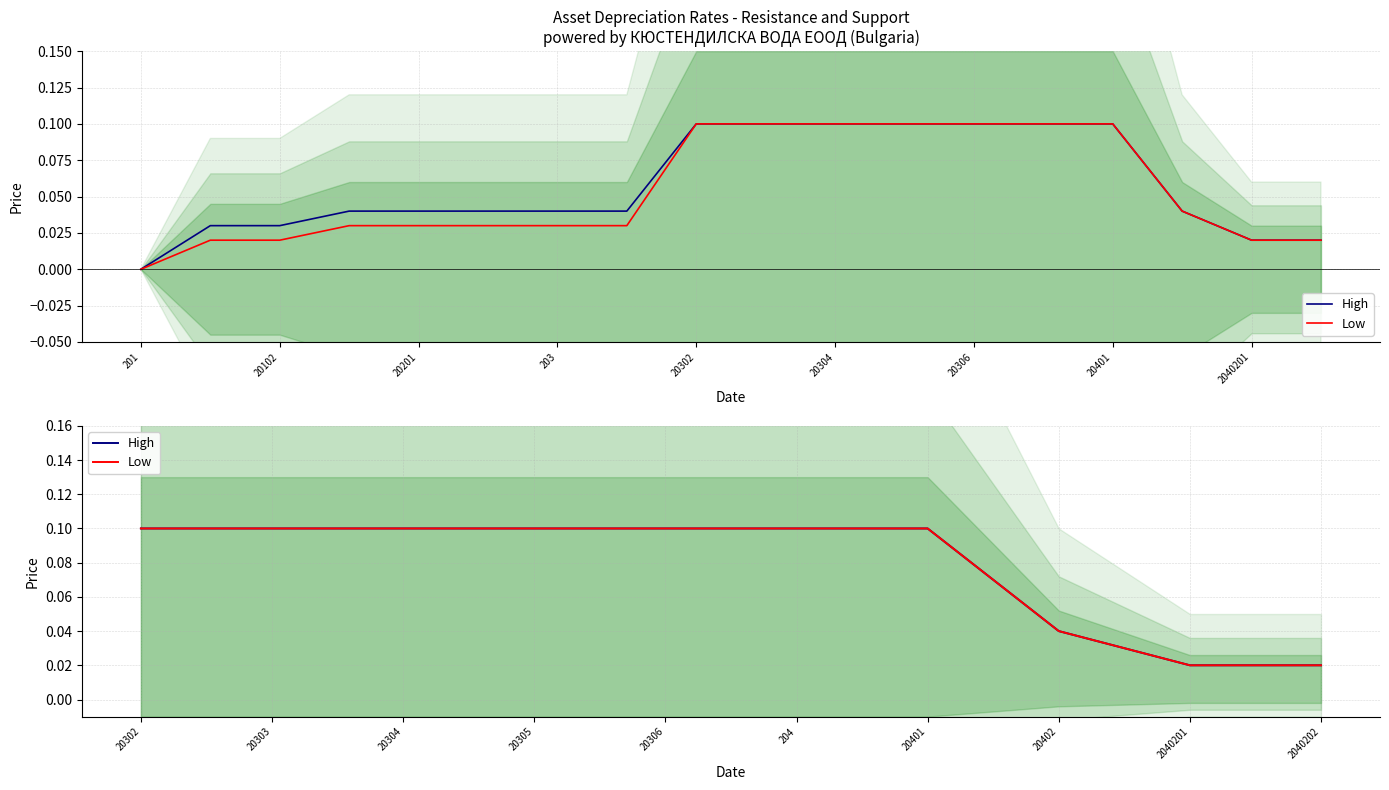

What is the maximum value shown in the chart?

0.1